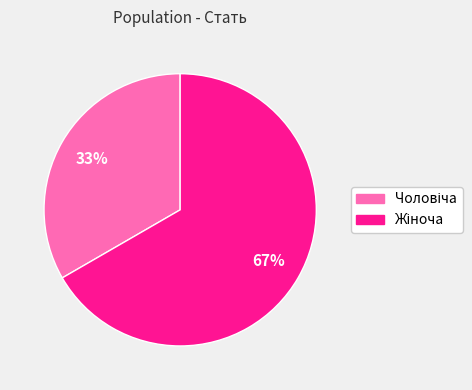

Does any single category account for the majority?

Yes